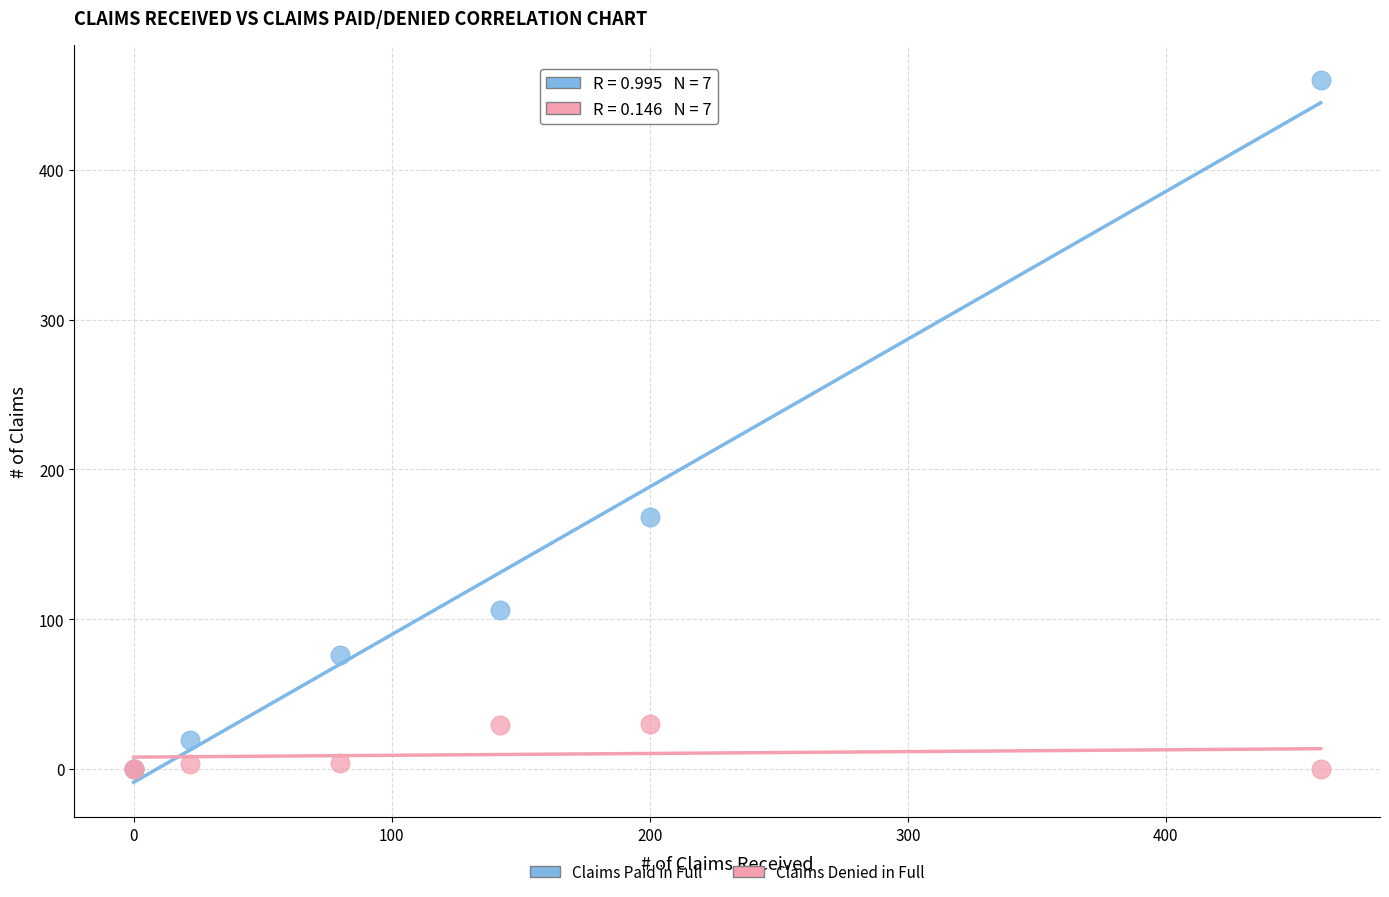

What are all the series names shown in the legend?

Claims Paid in Full, Claims Denied in Full